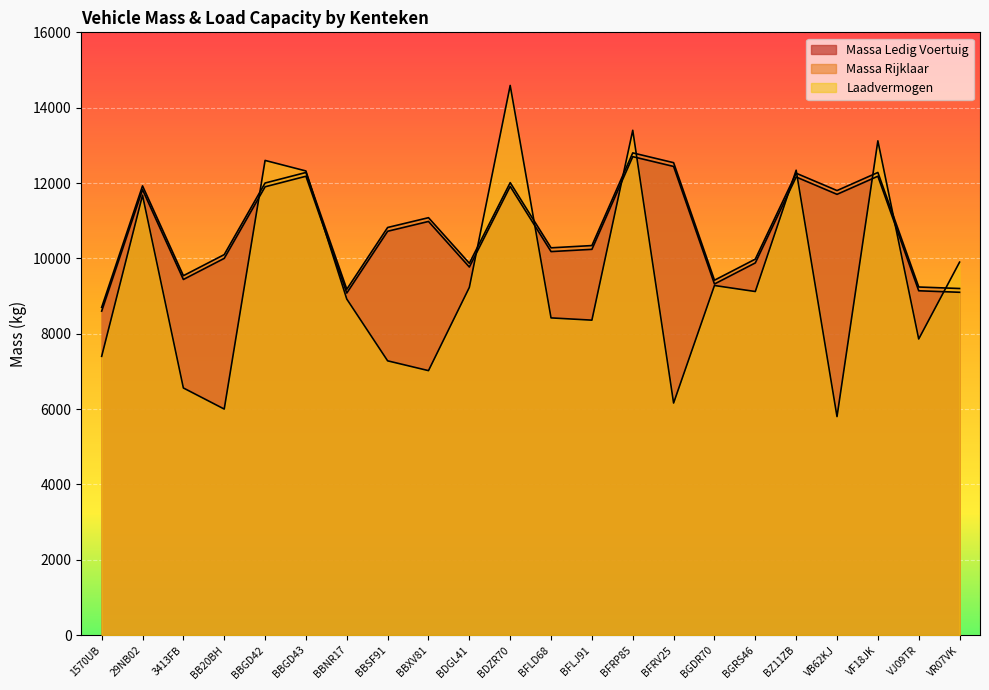

How many times do laadvermogen and massa_ledig_voertuig cross each other?

11